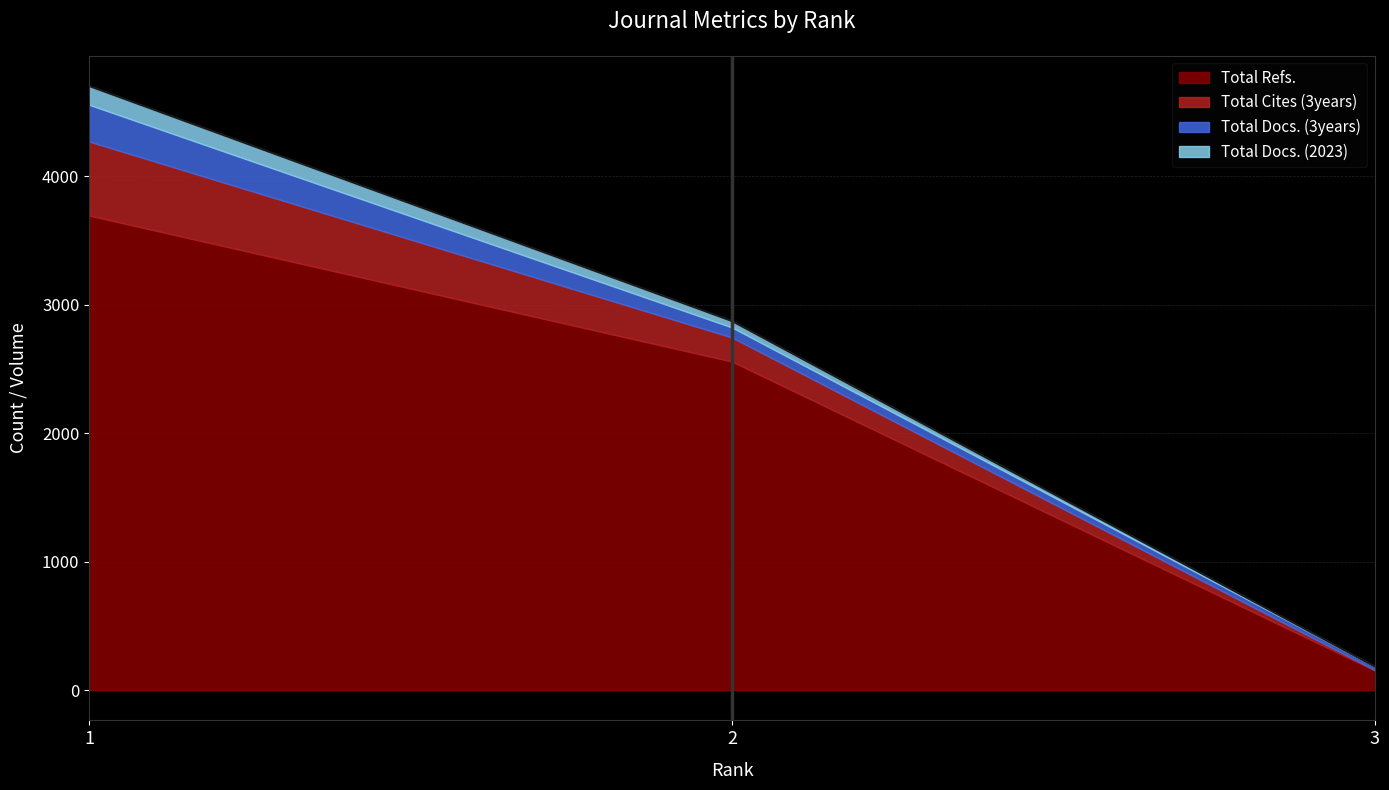

What are all the series names shown in the legend?

Total Docs. (2023), Total Docs. (3years), Total Refs., Total Cites (3years)